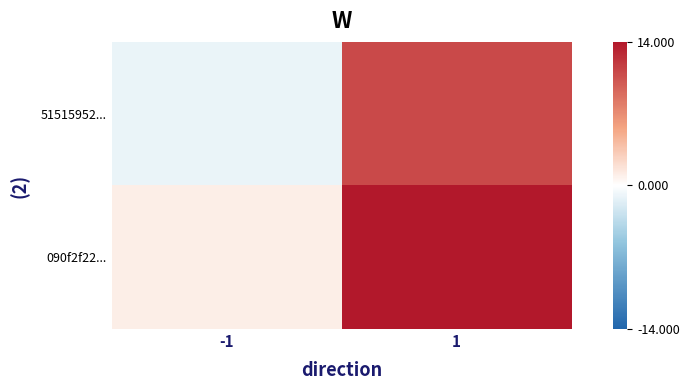

At how many categories does at least one series exceed 13?

1